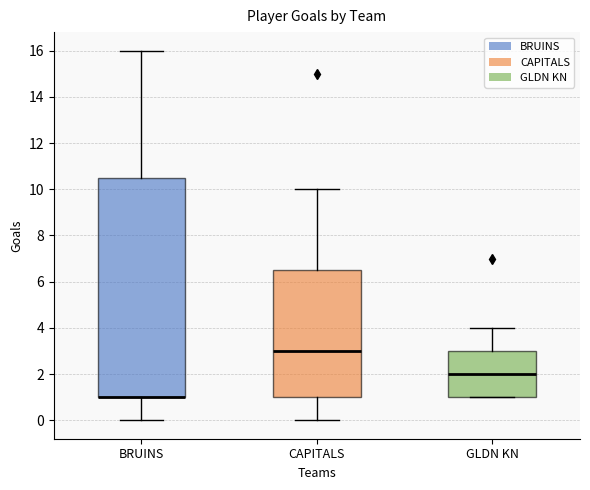

Reading left to right, read every box against the y-axis: the position of its median line, the range the box covers, and the ends of its whiskers. The values are not printed on the chart, so give them approximately, as read against the axis.

BRUINS: median 1.0 (drawn on the box's lower edge), box 1.0 to 10.6, whiskers 0.0 to 16.0
CAPITALS: median 3.0, box 1.0 to 6.6, whiskers 0.0 to 10.0
GLDN KN: median 2.0, box 1.0 to 3.0, whiskers 1.0 to 4.0